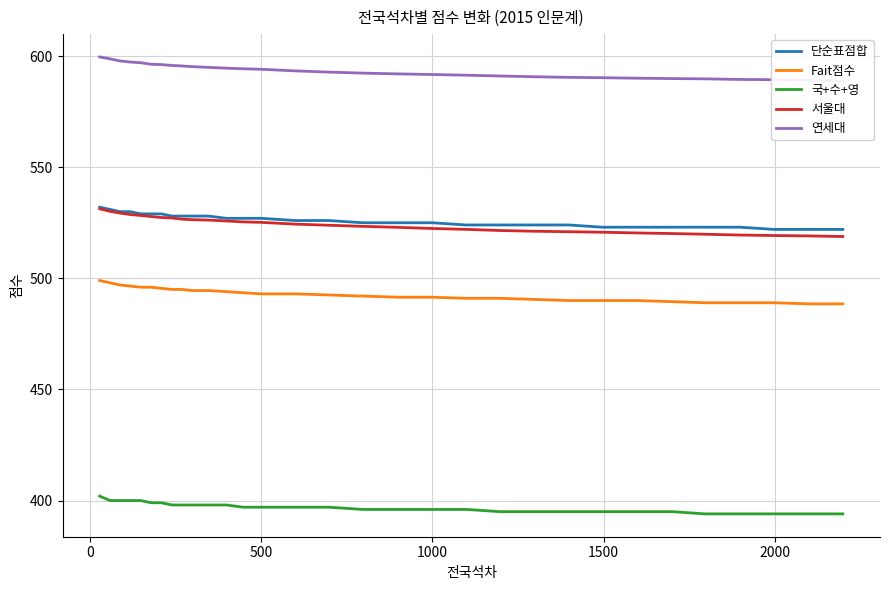

True or false: 단순표점합 and Fait점수 intersect in this chart.

False